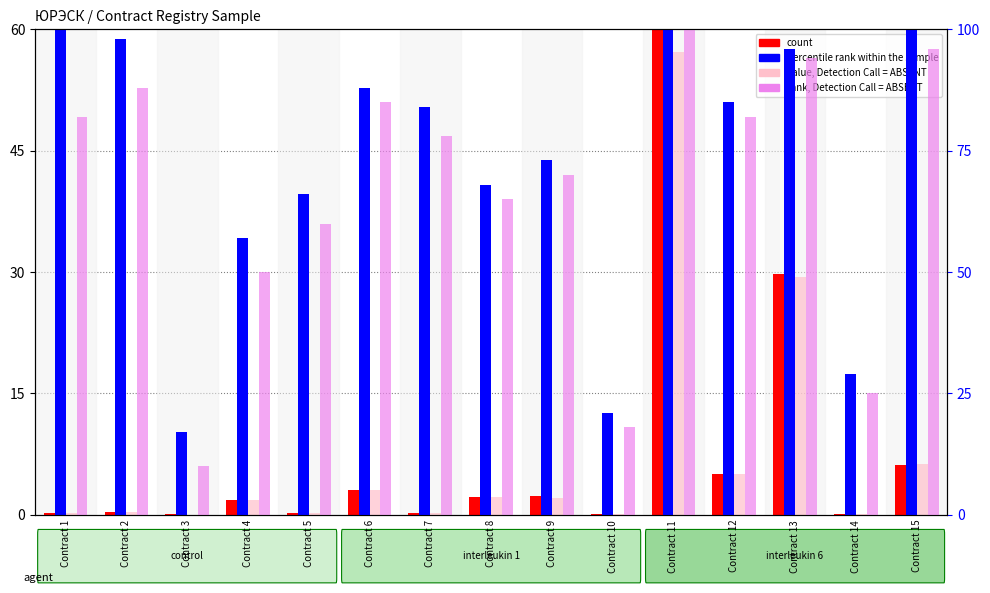

Is it true that count equals 0.5 at Contract 2?

False